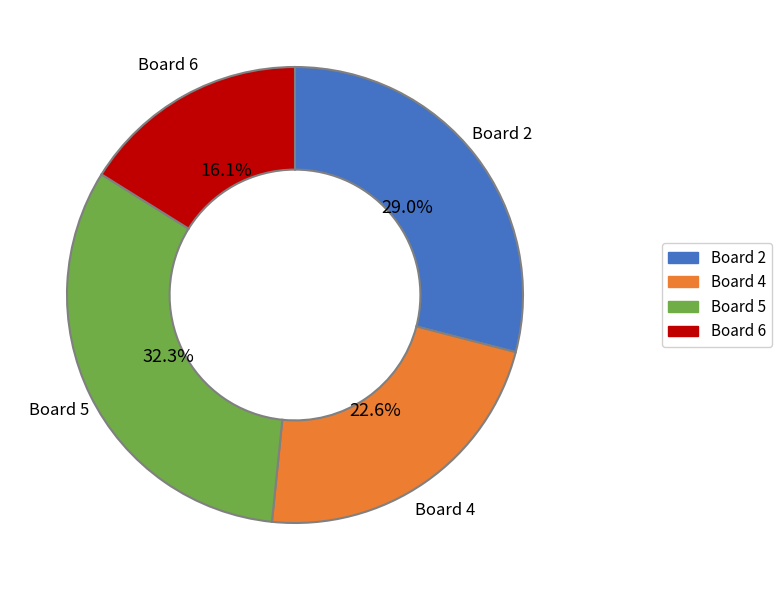

Is there a majority slice in this chart?

No